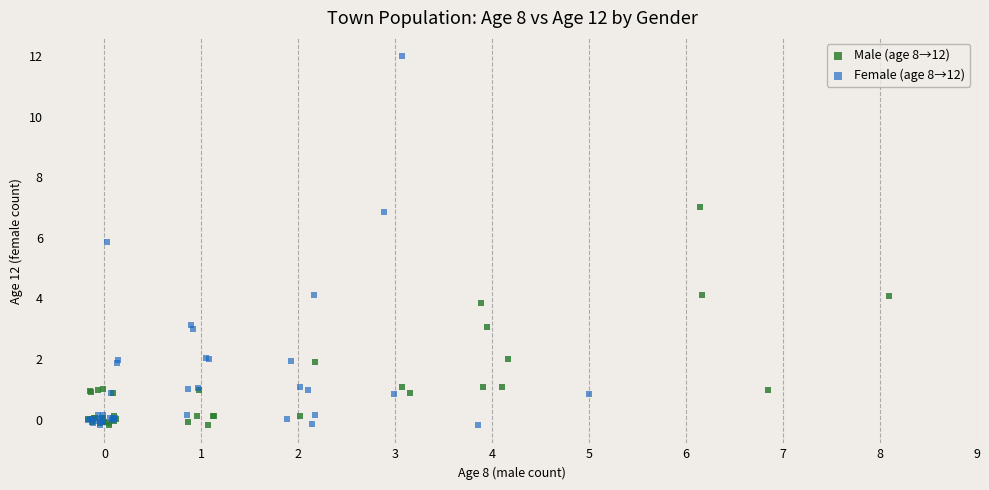

Which series reaches the maximum Y coordinate?

Female (age 8→12)